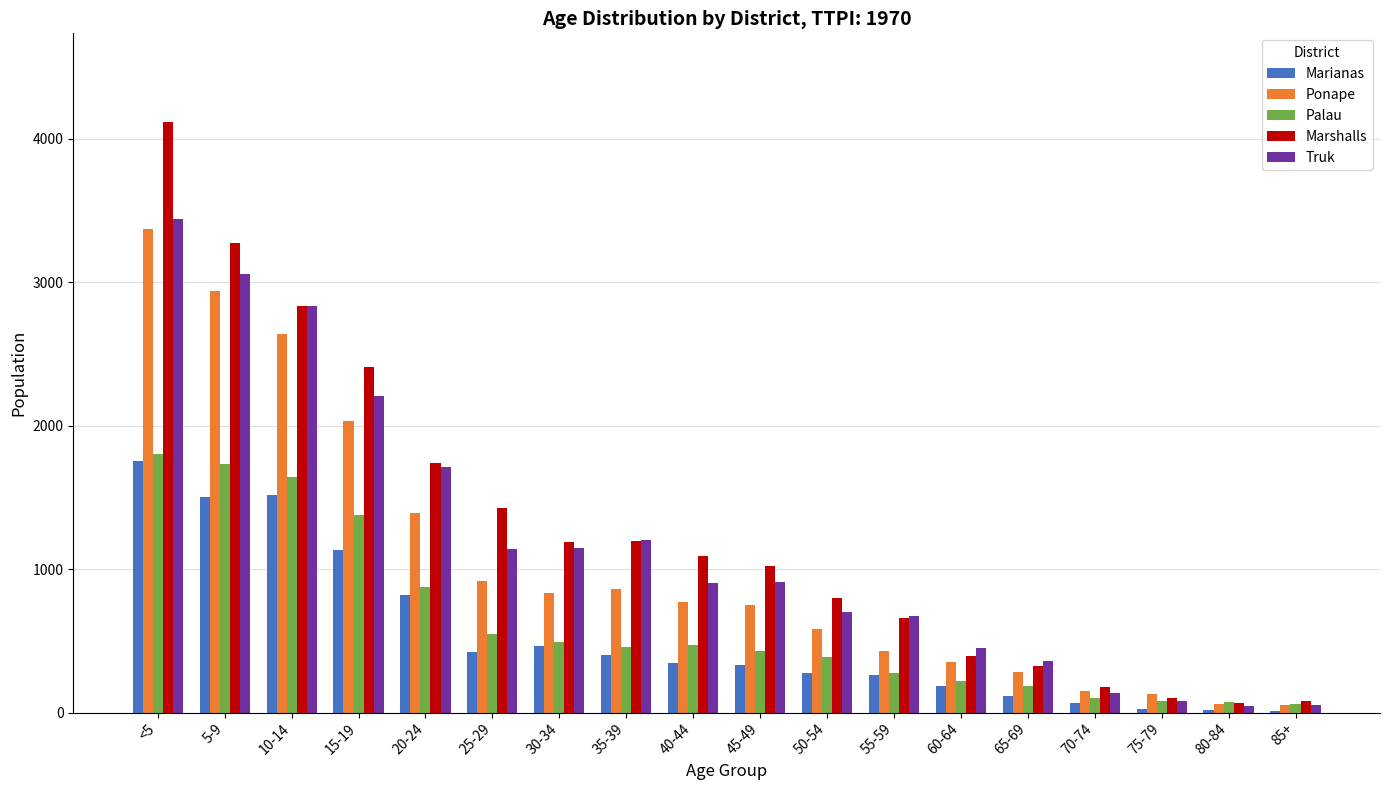

Is the value of Marianas at 25-29 greater than the value of Ponape at 15-19?

No